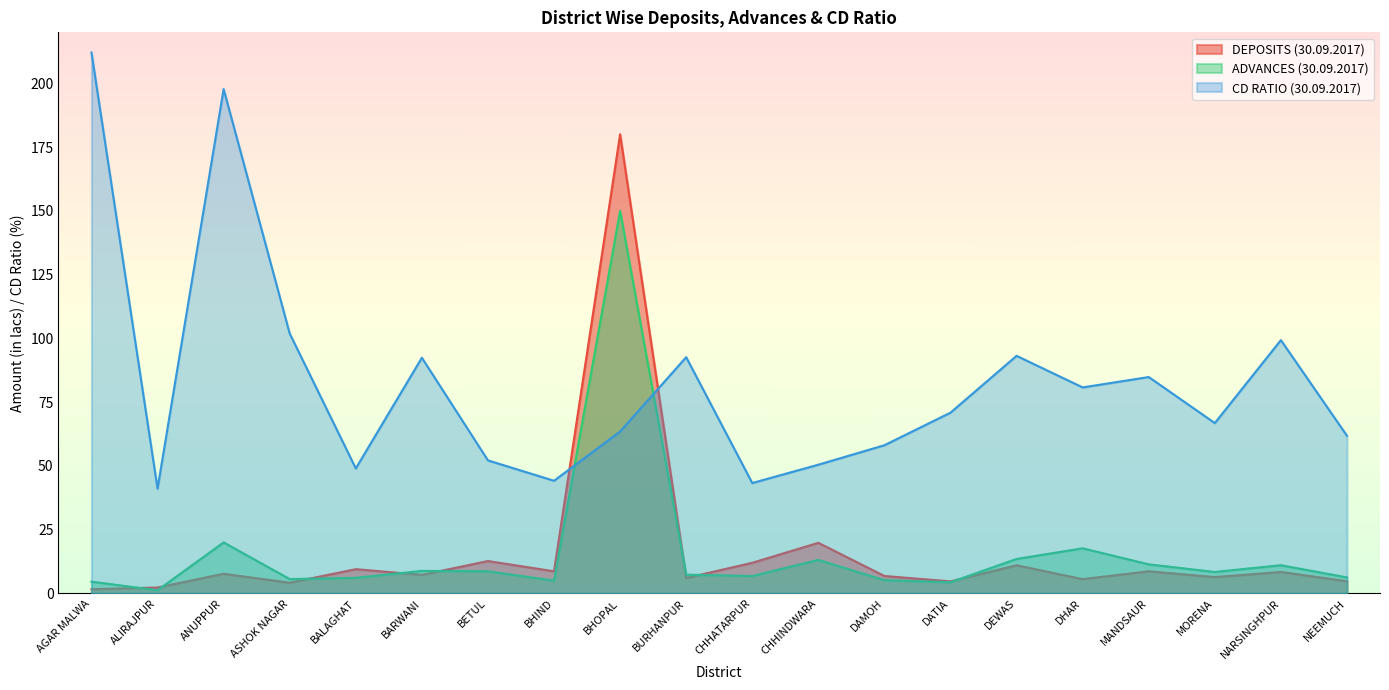

Reading right to left, transcribe all the data shown in this chart.

DEPOSITS (30.09.2017): 4.8	8.4	6.4	8.7	5.6	11.1	4.7	6.8	19.9	12.0	6.1	180.0	8.7	12.7	7.3	9.5	4.2	7.7	2.3	1.7
ADVANCES (30.09.2017): 6.3	11.1	8.4	11.4	17.7	13.5	4.4	5.2	13.2	6.8	7.4	150.0	5.0	8.7	8.8	6.1	5.6	20.0	1.3	4.6
CD RATIO (30.09.2017): 61.8	99.3	66.8	84.8	80.8	93.2	70.9	58.1	50.5	43.3	92.6	63.5	44.2	52.2	92.4	49.0	101.9	197.8	41.1	212.1